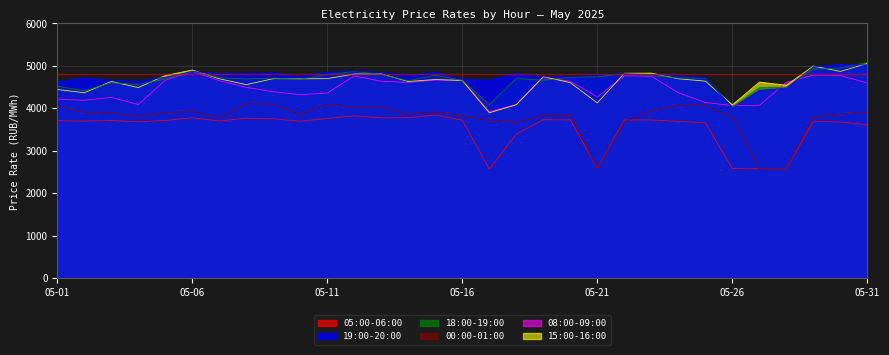

Is it true that 18:00-19:00 equals 4743.9 at 05-21?

True